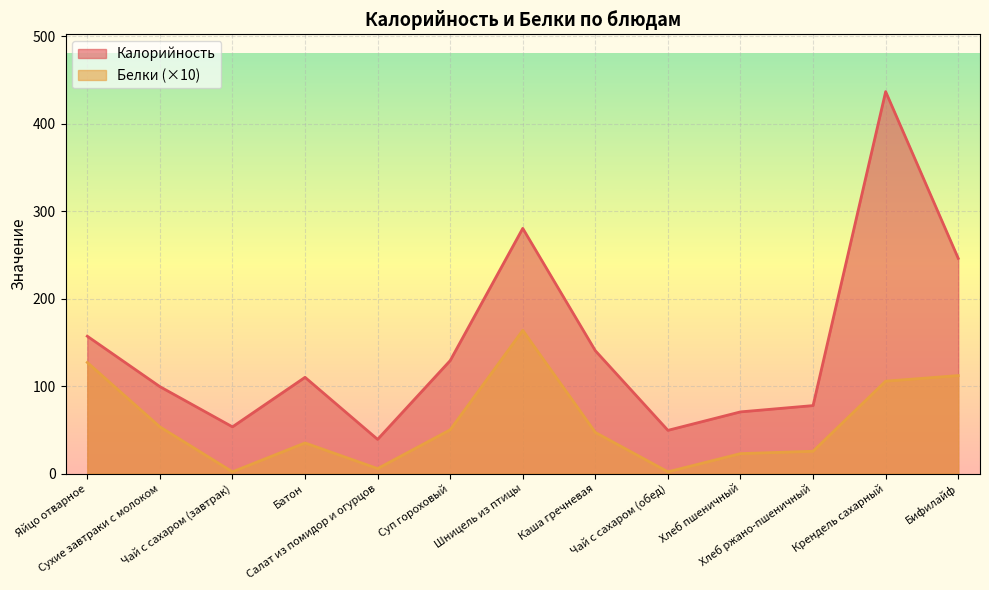

What is the value of the Калорийность point at the 11th from the left?

77.7